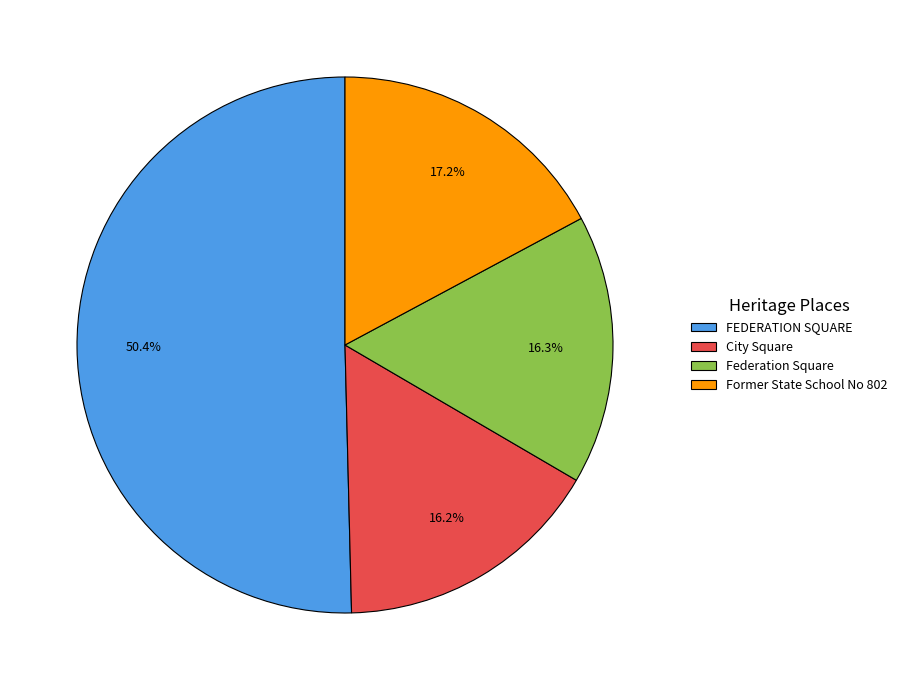

Which slice represents more than half of the pie?

FEDERATION SQUARE